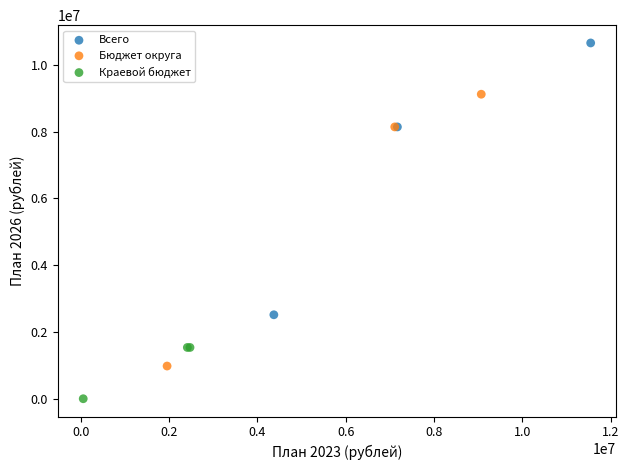

Which series contains the highest Y value?

Всего